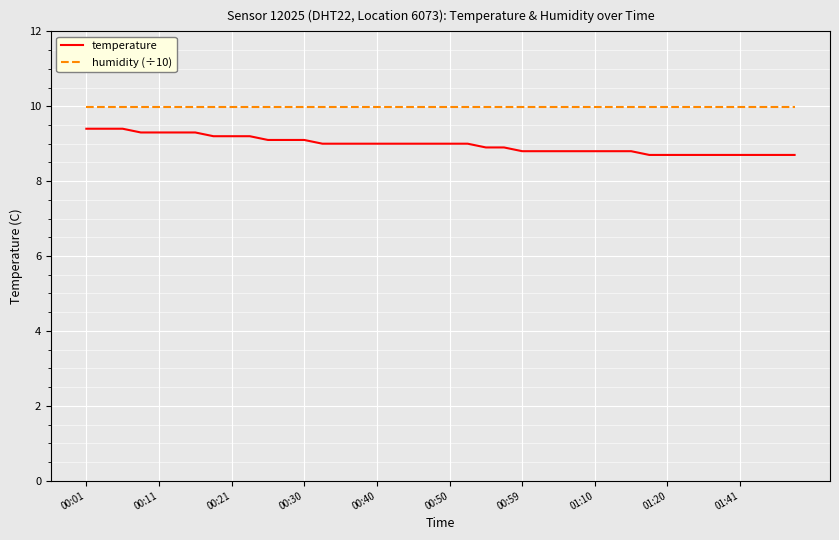

Which series has the largest total across all categories?

humidity (÷10)